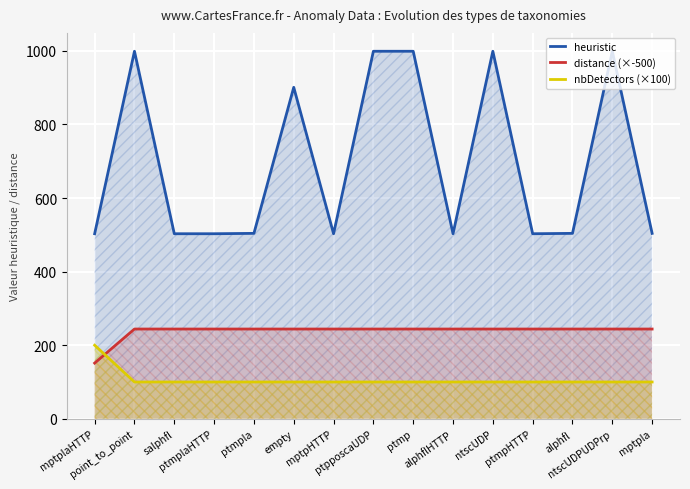

How many intersections are there between distance (×-500) and nbDetectors (×100)?

1